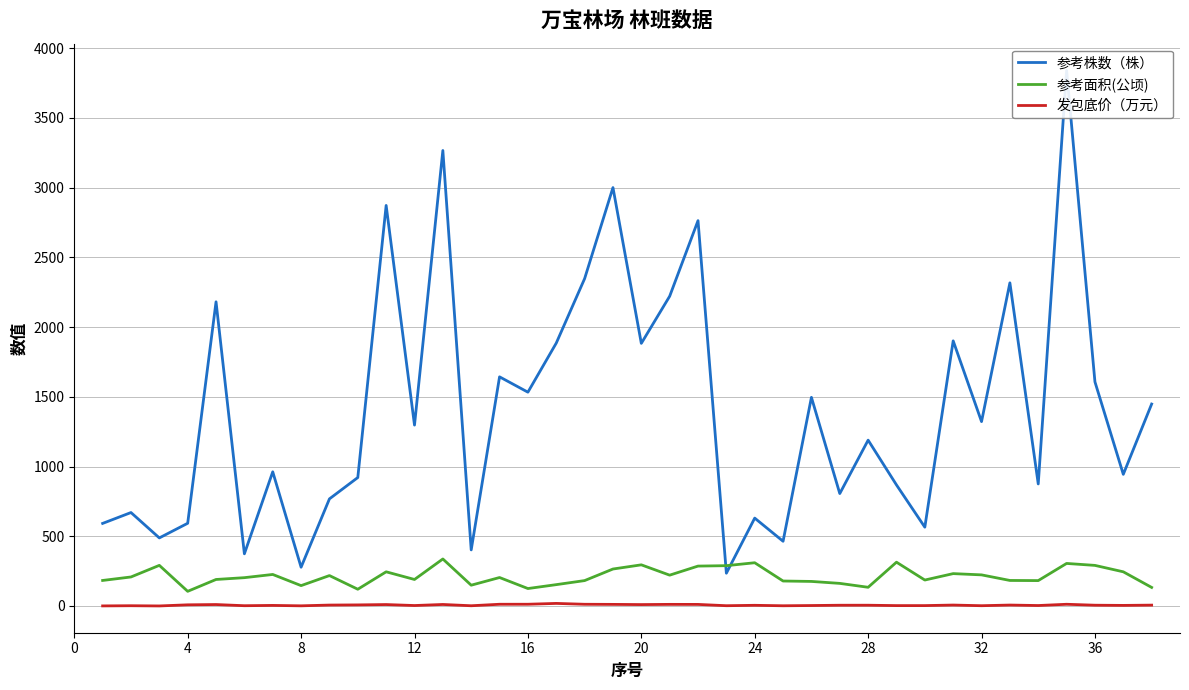

What is the sum of all 发包底价（万元） values?

241.2